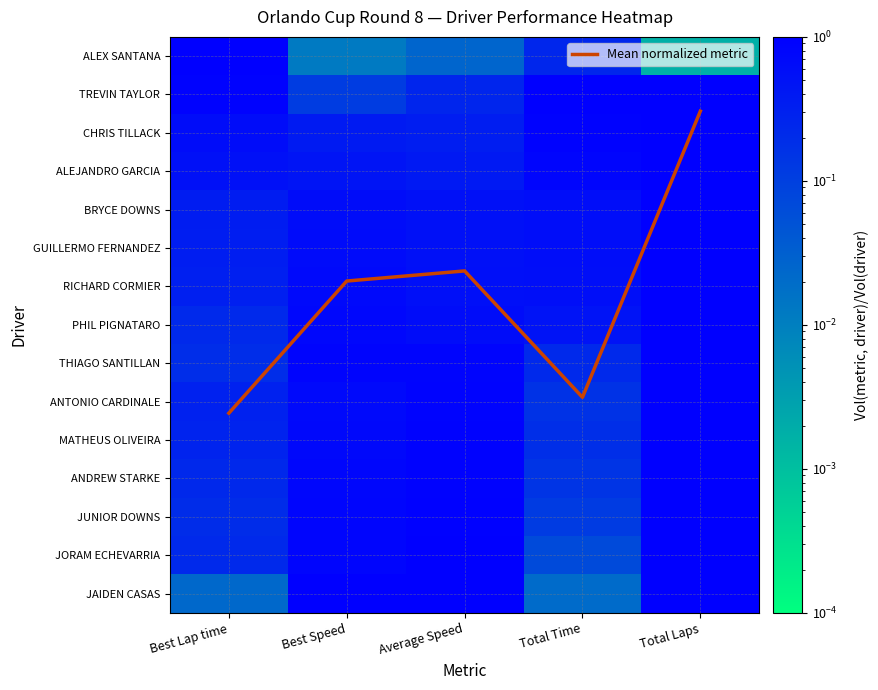

Between Average Speed and Total Laps, which is larger?

Total Laps